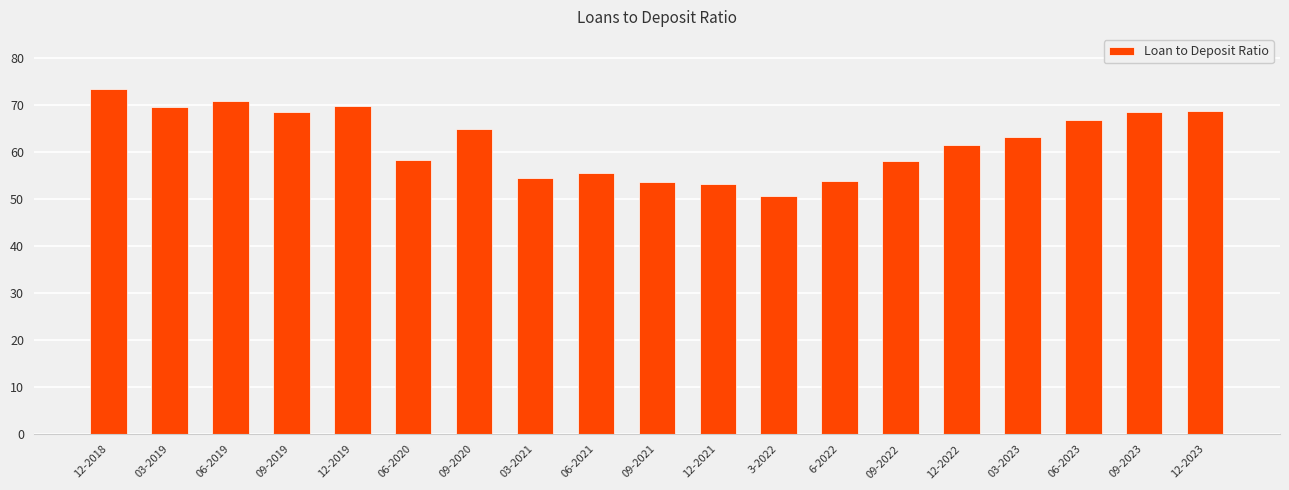

Does the chart contain stacked bars?

No